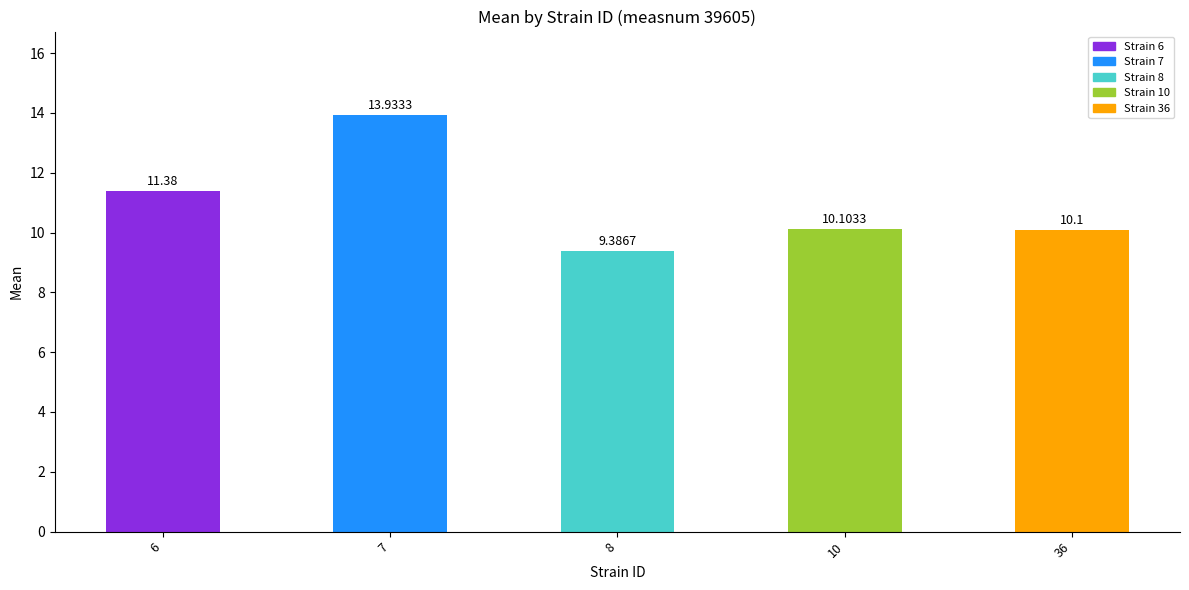

Reading left to right, what are all the values shown in this chart?

6=11.4	7=13.9	8=9.4	10=10.1	36=10.1